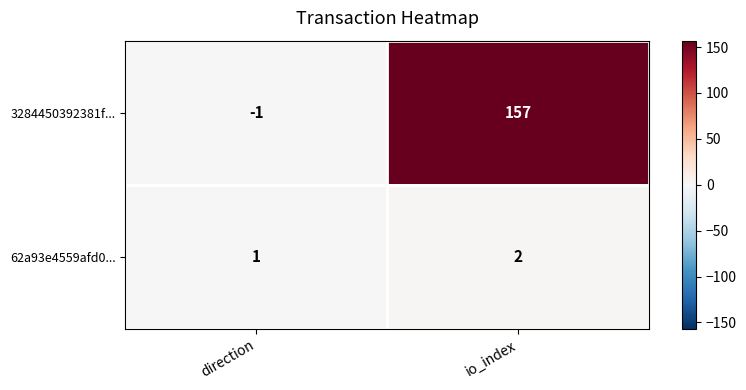

Which series has the widest spread of values?

3284450392381f...